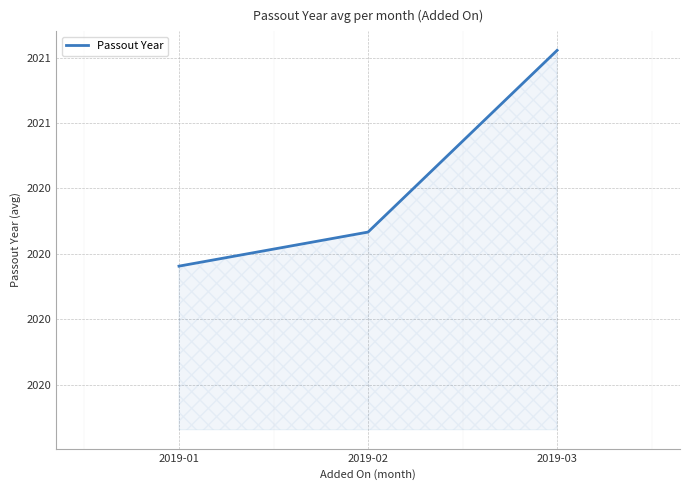

Is this an area chart (filled region under the line)?

Yes